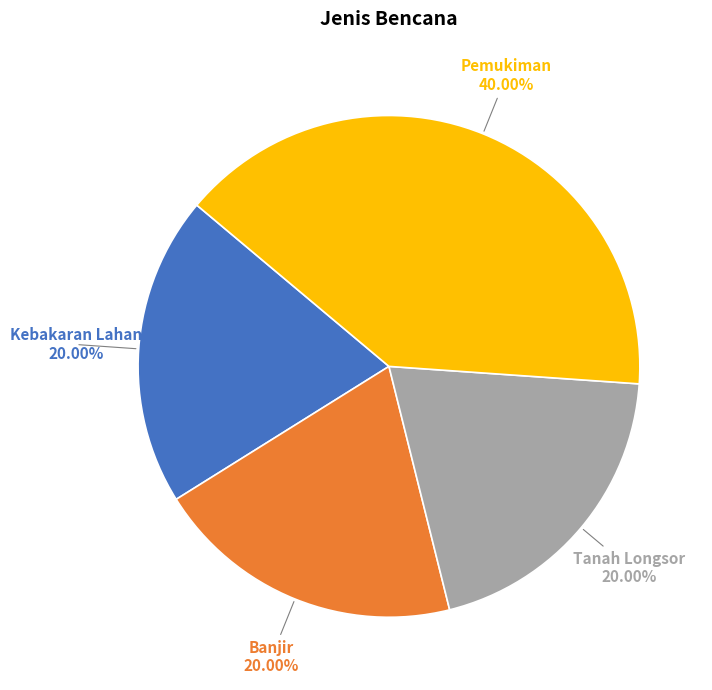

Is it true that Kebakaran Lahan is 20% of the pie?

True